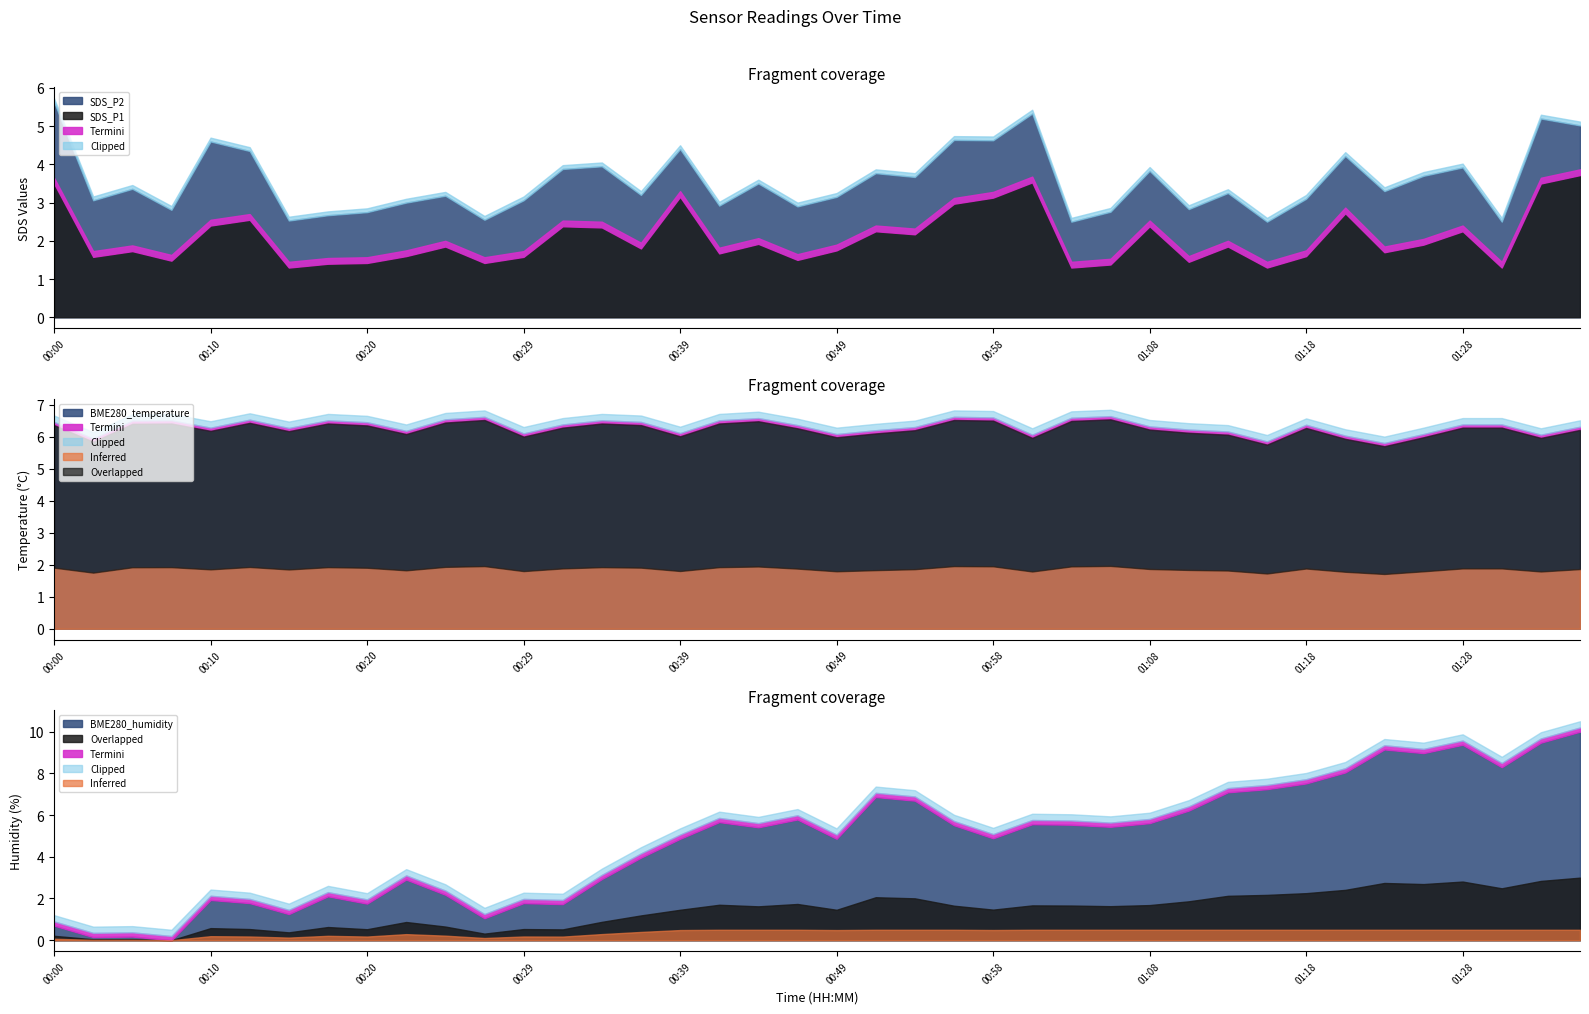

Between 01:01 and 01:20, which is larger?

01:01